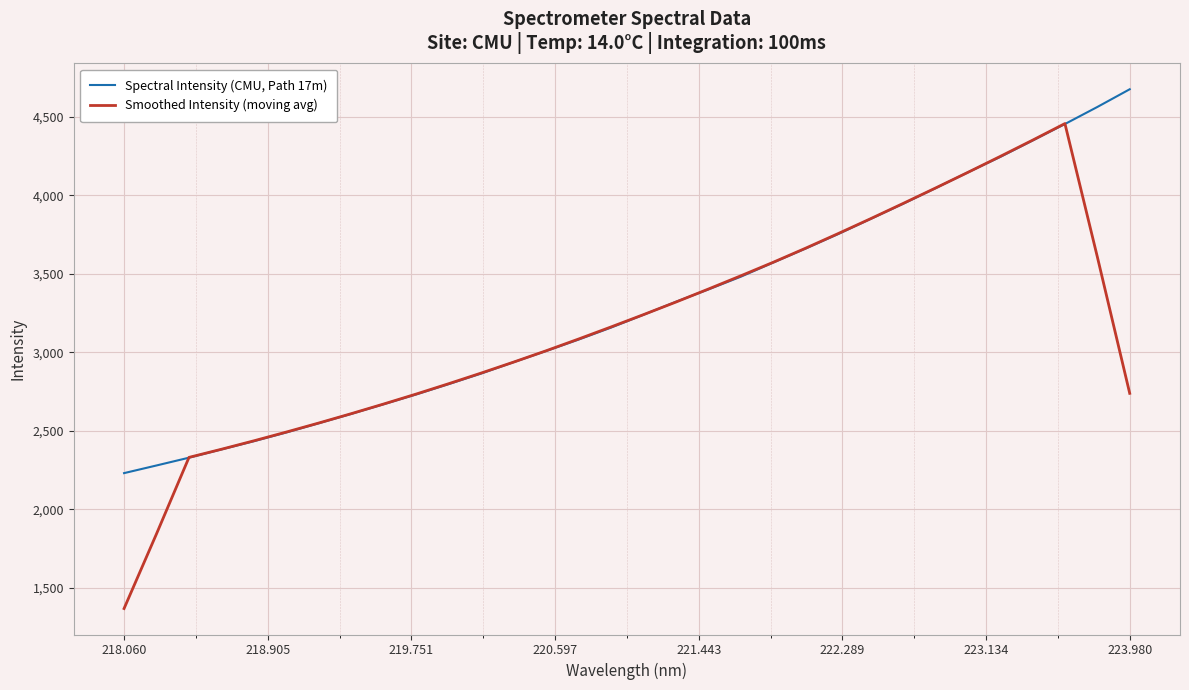

Which series has the widest spread of values?

Smoothed Intensity (moving avg)